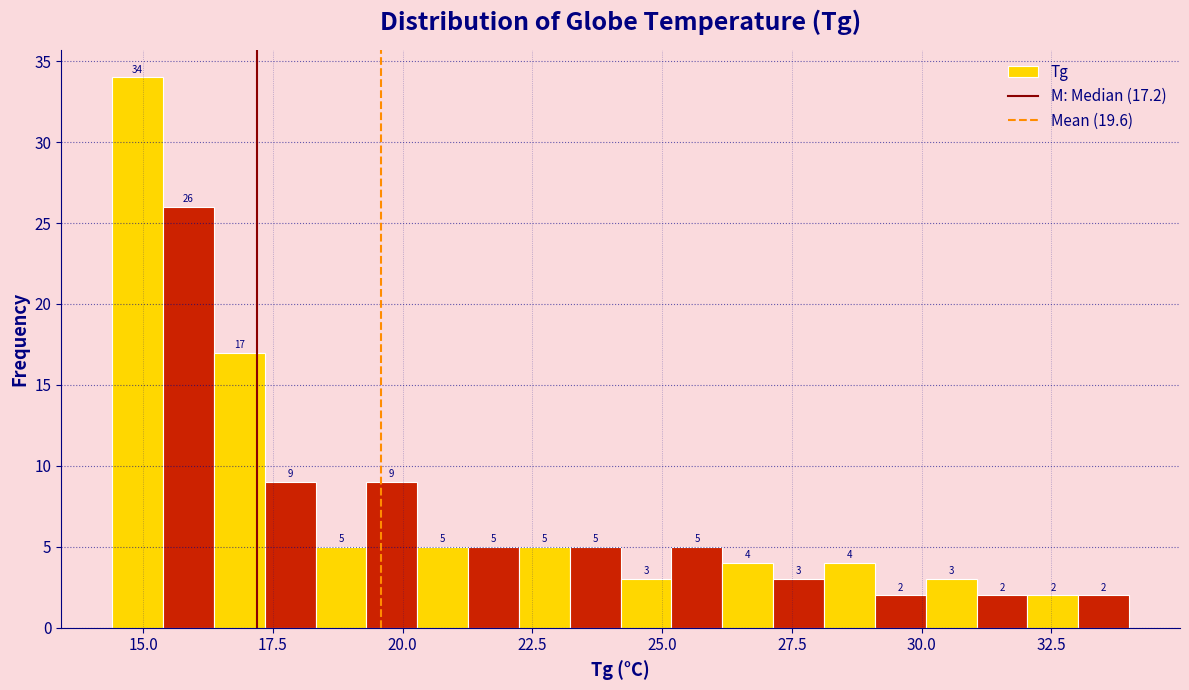

Around what value on the x-axis is the tallest bar? Give the approximate position of its centre, as read against the axis.

15.0